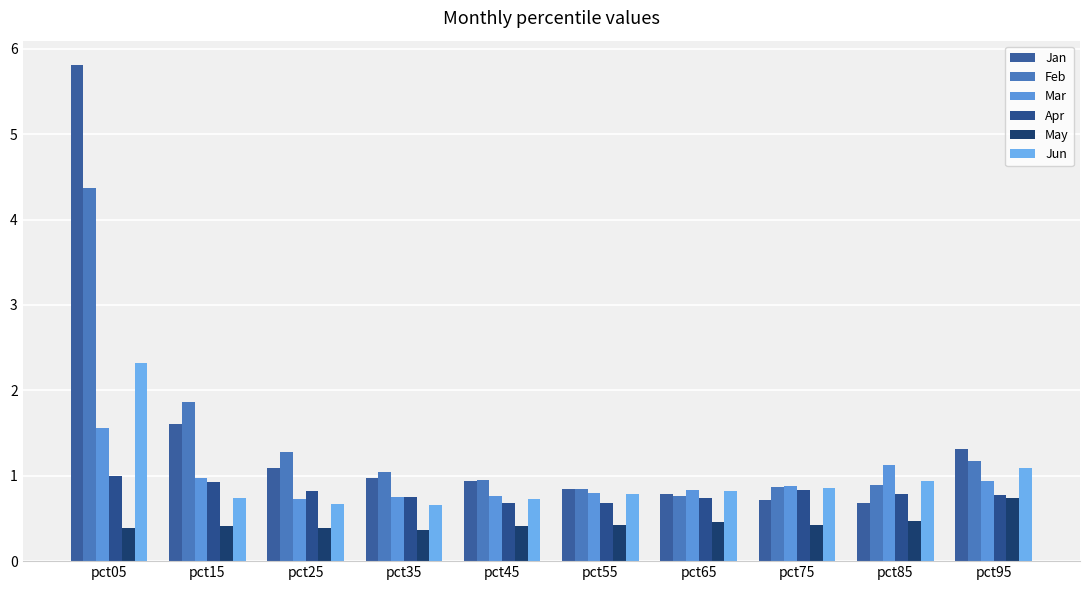

How many data points does each series have?

10